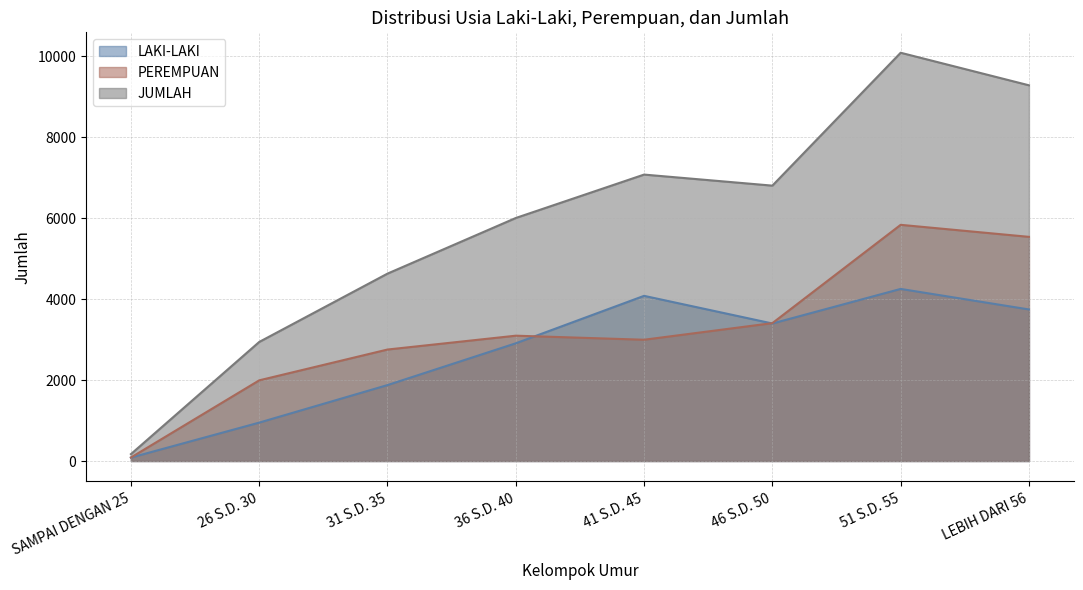

Rank the series by their average value, from lowest to highest.

LAKI-LAKI, PEREMPUAN, JUMLAH